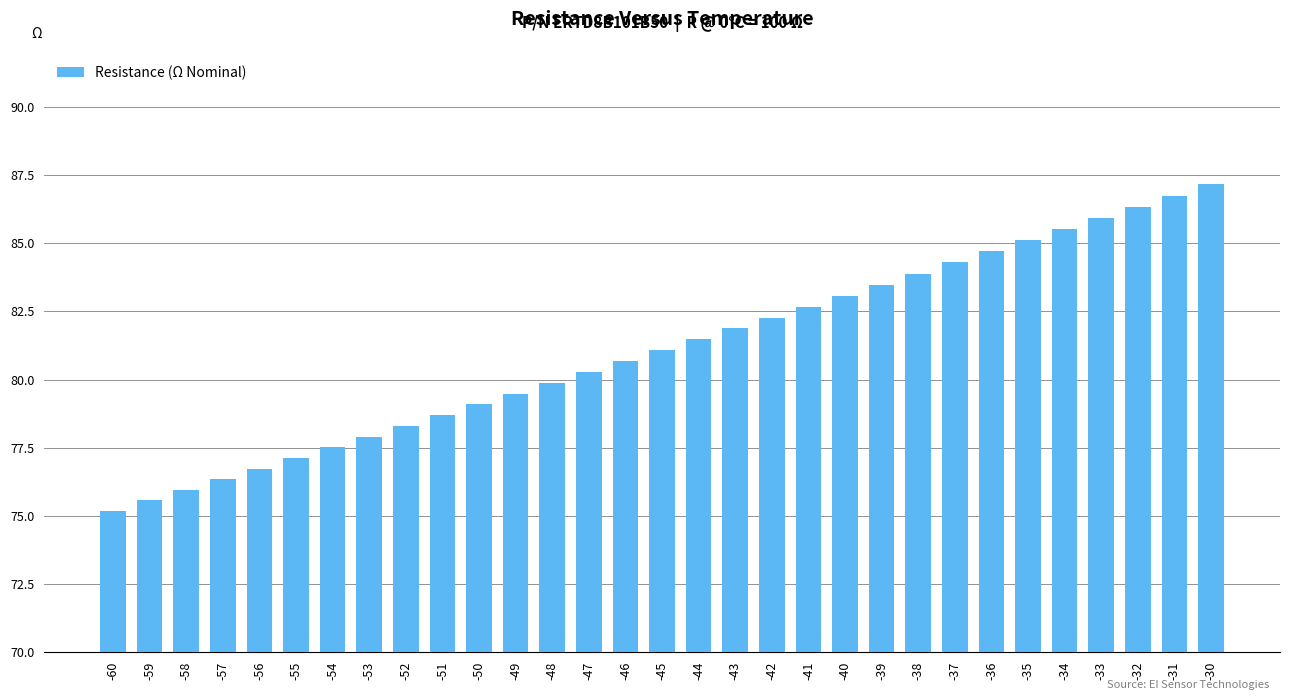

What is the average value?

81.1